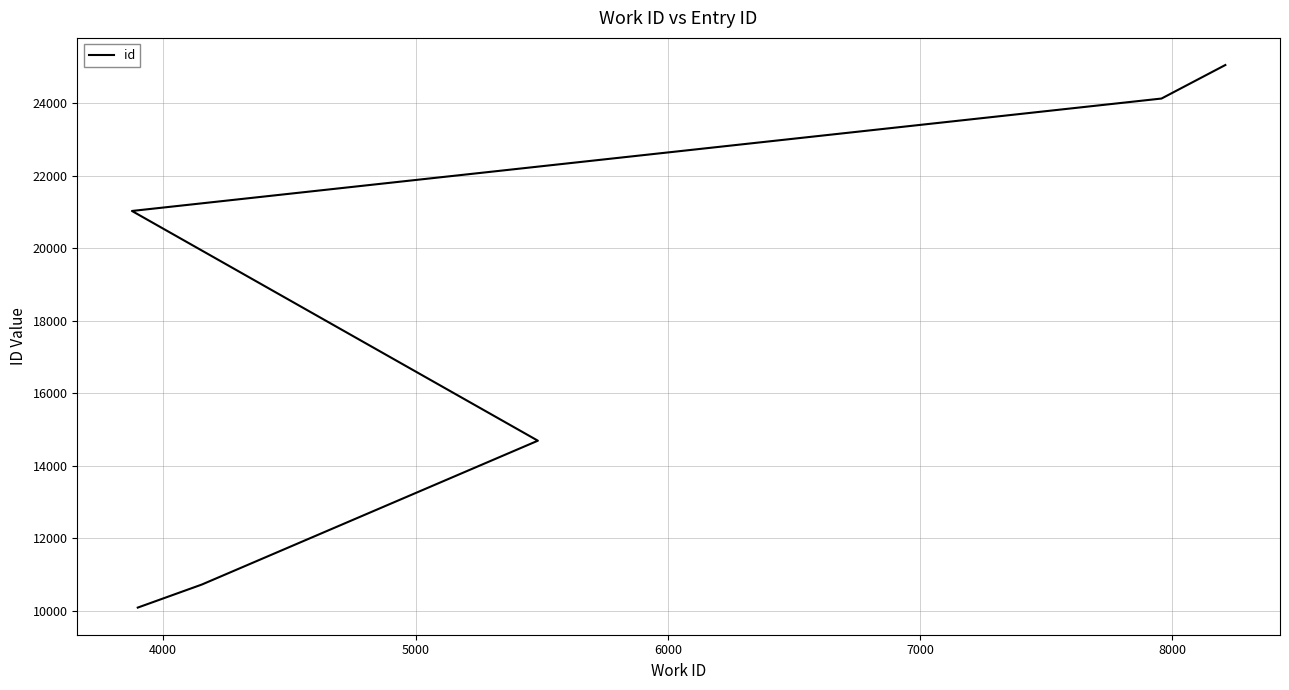

True or false: the data shows 7844 at 8000.

False